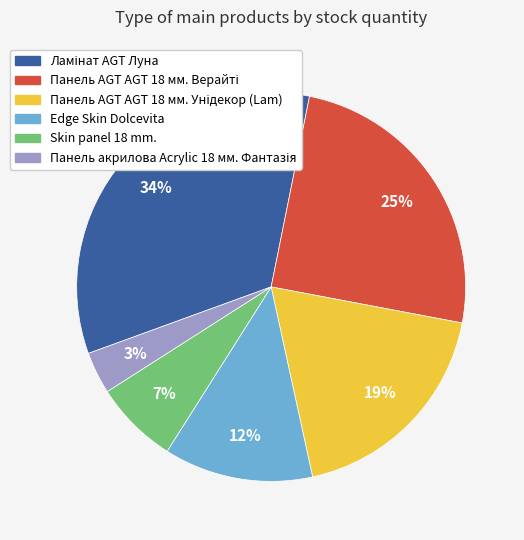

The Edge Skin Dolcevita slice represents 27% of the pie. True or false?

False